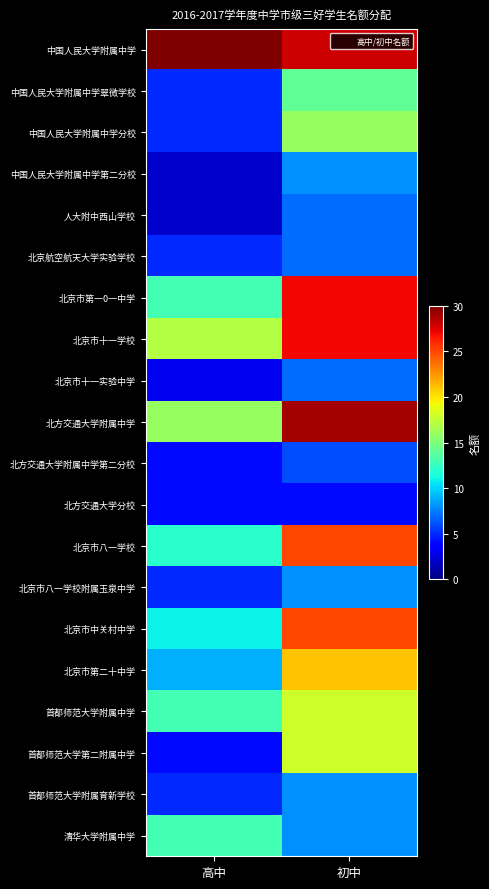

What is the difference between the highest and lowest values at 初中?

25